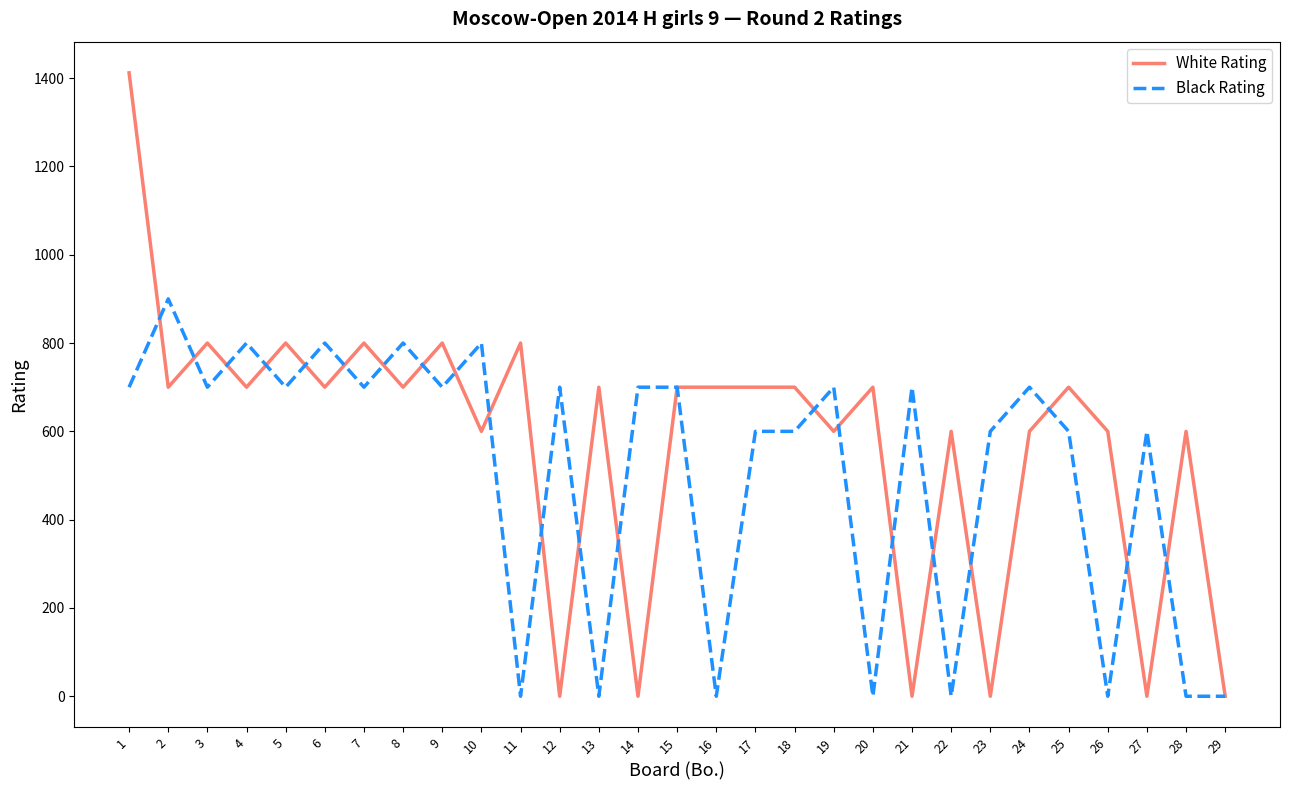

What is the greatest value displayed?

1412